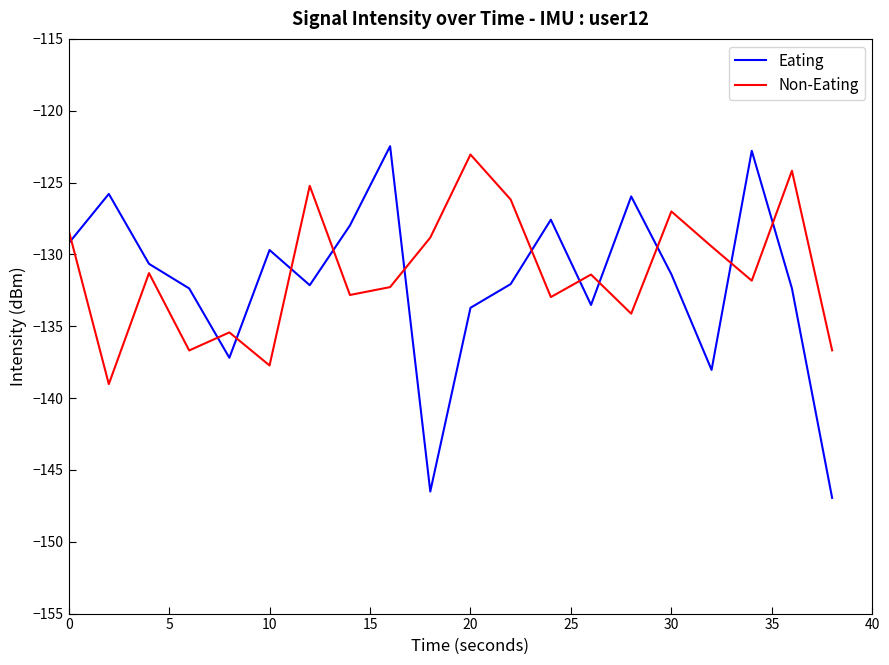

What is the smallest value displayed?

-146.9